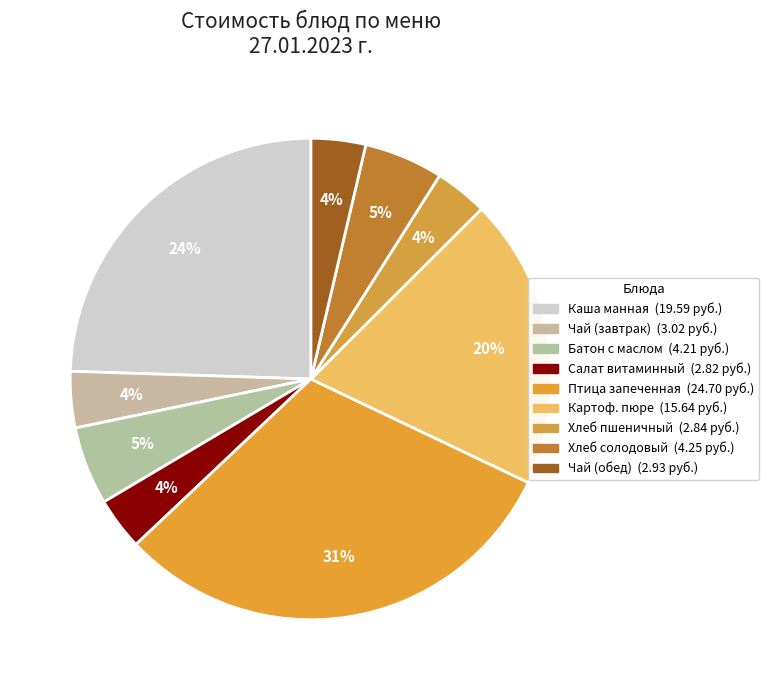

How many slices are in this pie chart?

9